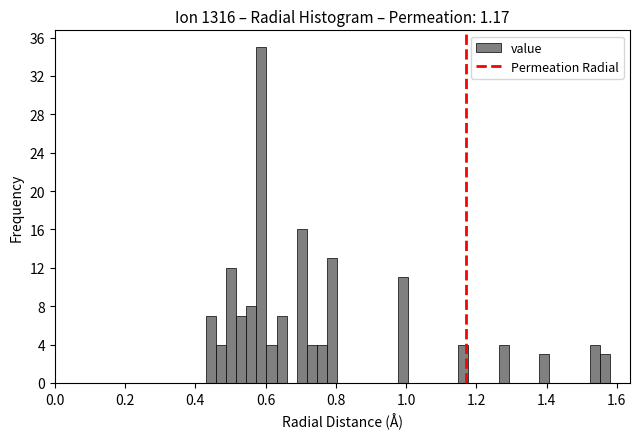

Around what value on the x-axis is the tallest bar? Give the approximate position of its centre, as read against the axis.

0.58